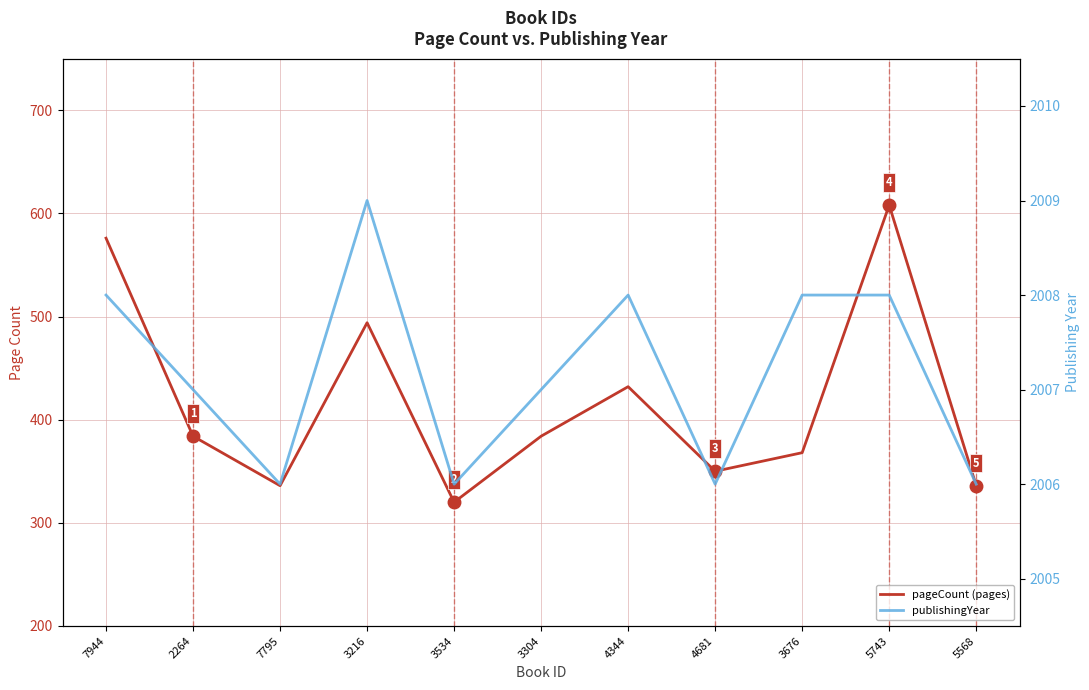

What is the label of the 6th point from the right?

3304